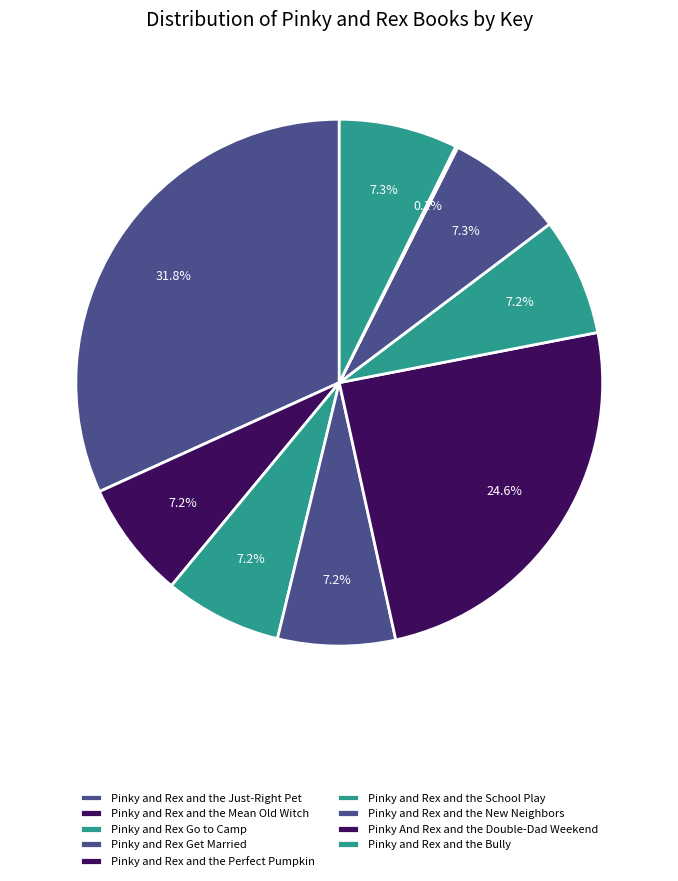

Is there a majority slice in this chart?

No